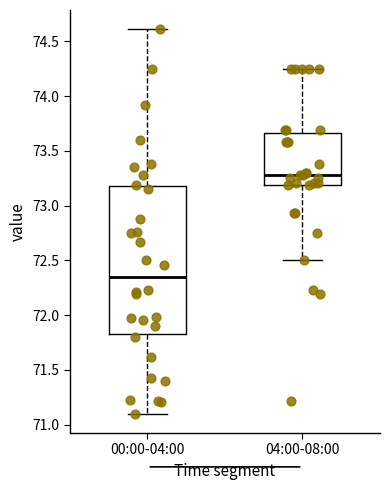

Comparing the boxes themselves (not the whiskers), which one is the tallest?

00:00-04:00